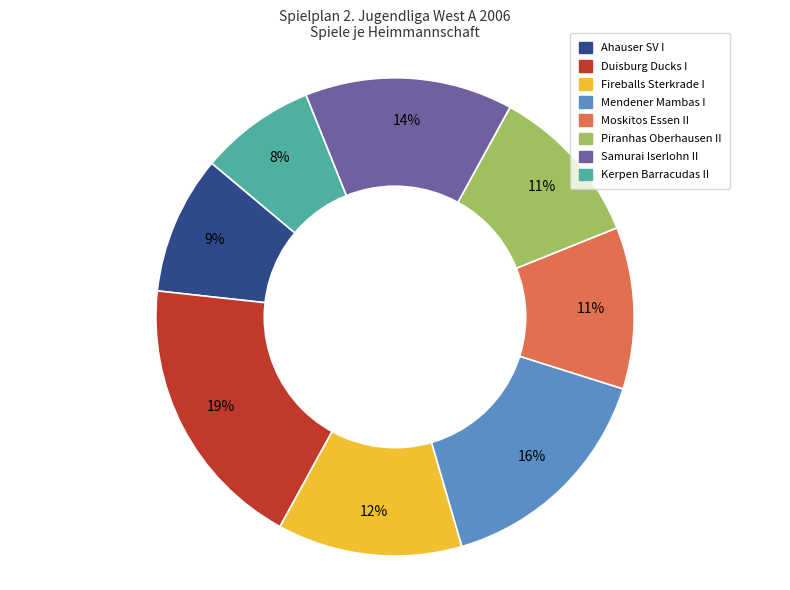

To the nearest percent, what is the combined percentage of Moskitos Essen II and Duisburg Ducks I?

30%